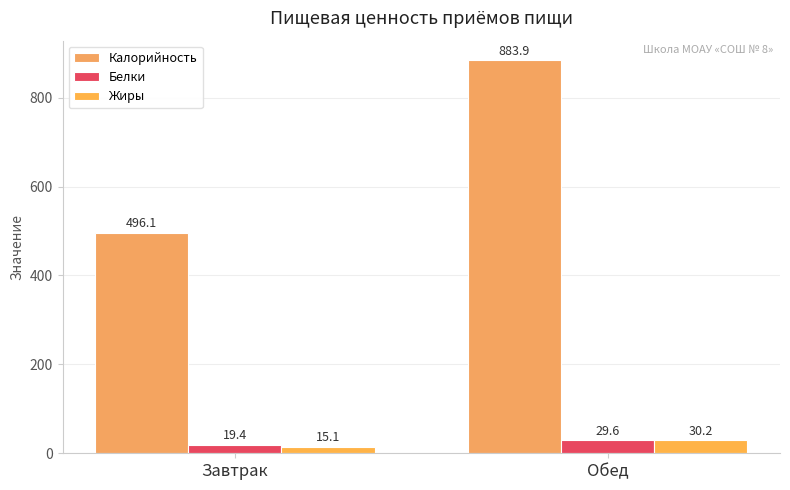

What is the label of the 2nd bar from the left?

Обед